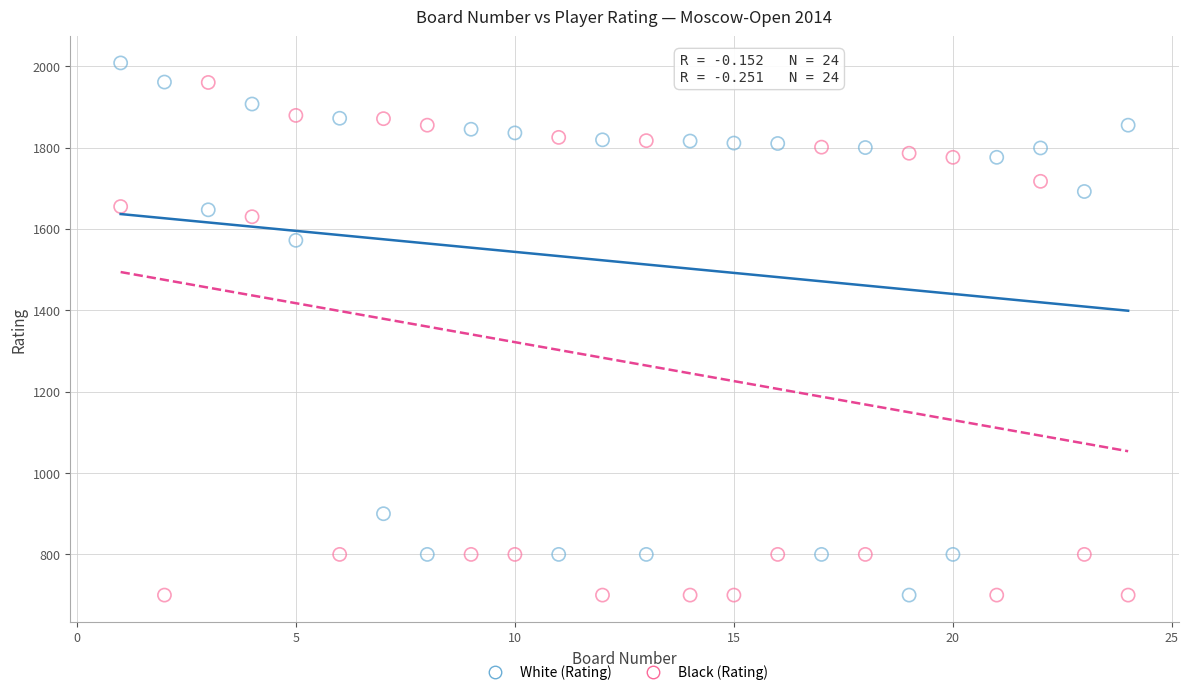

Across all data points, what is the range of Y values (max minus min)?

1308